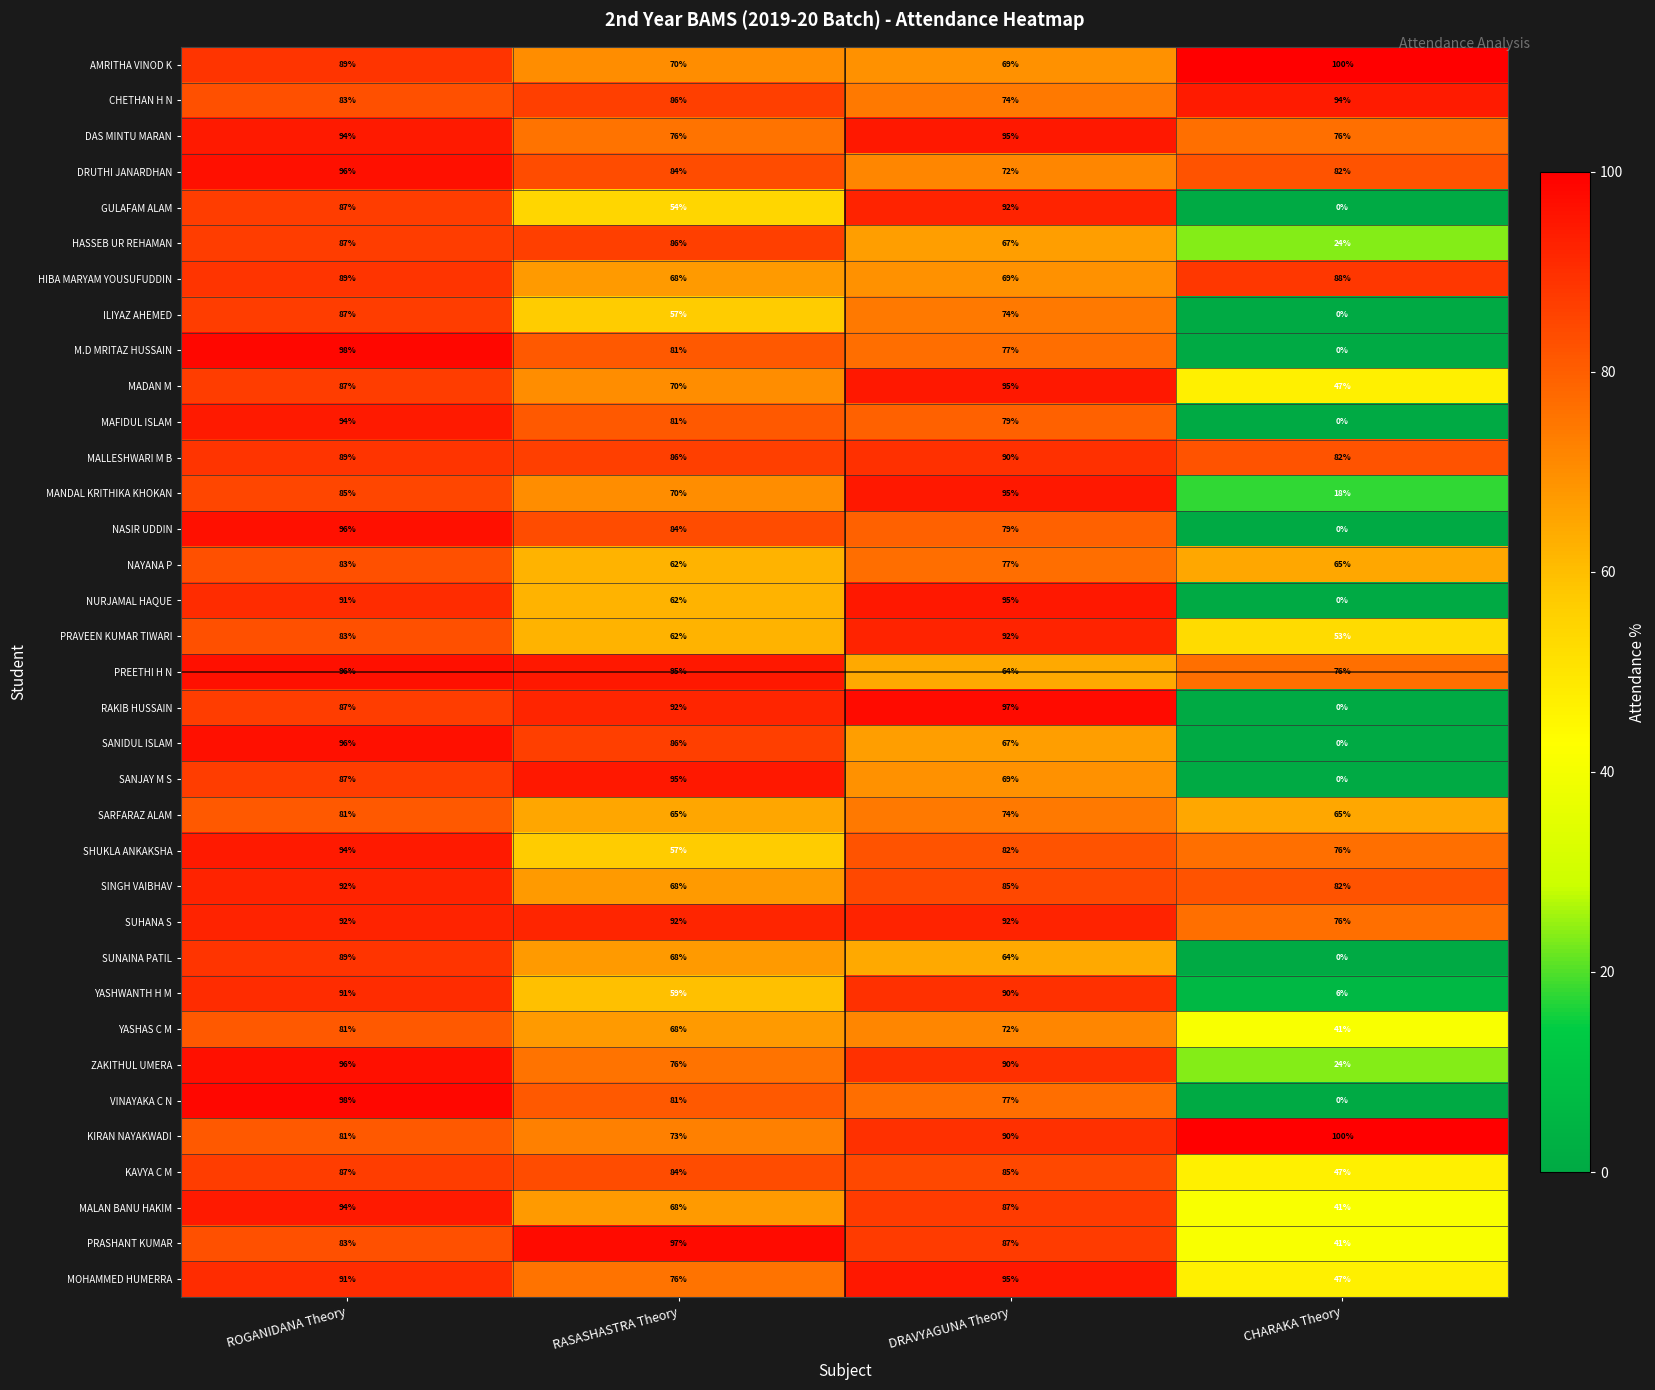

List the labels in order of HASSEB UR REHAMAN value, smallest first.

CHARAKA Theory, DRAVYAGUNA Theory, RASASHASTRA Theory, ROGANIDANA Theory